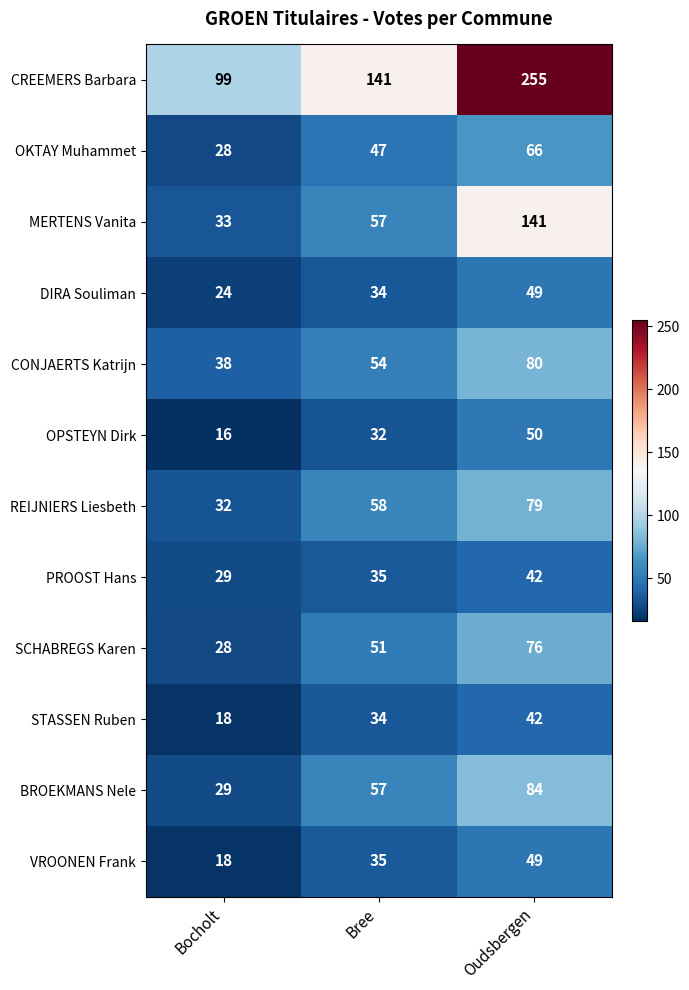

Which series has the largest total across all categories?

CREEMERS Barbara